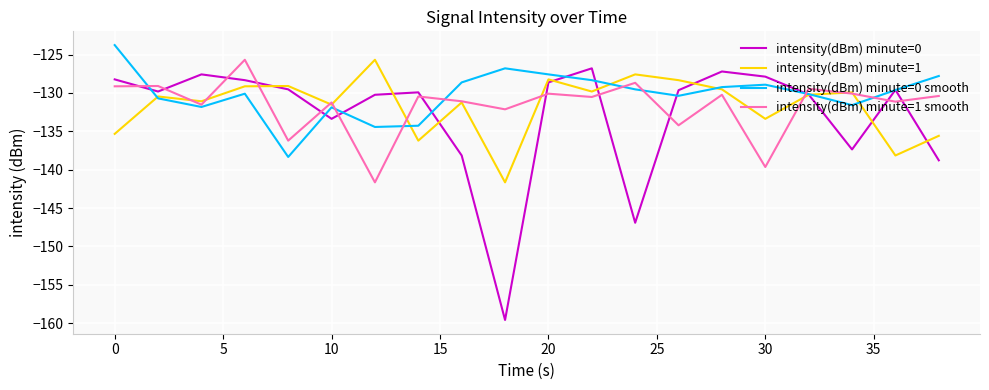

Does the chart display data point markers on the line(s)?

No